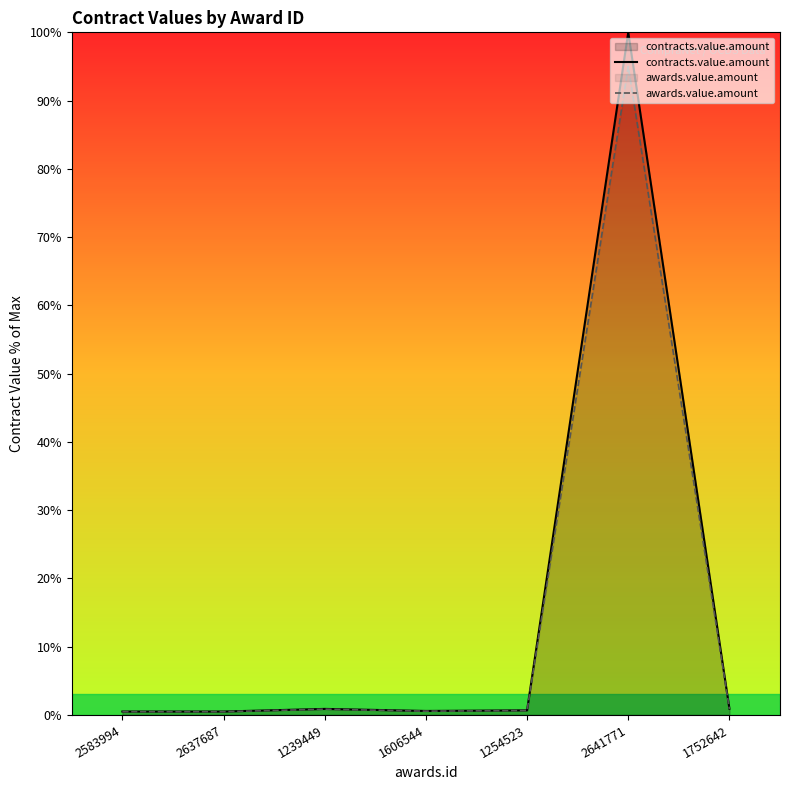

How many lines are shown in the chart?

2